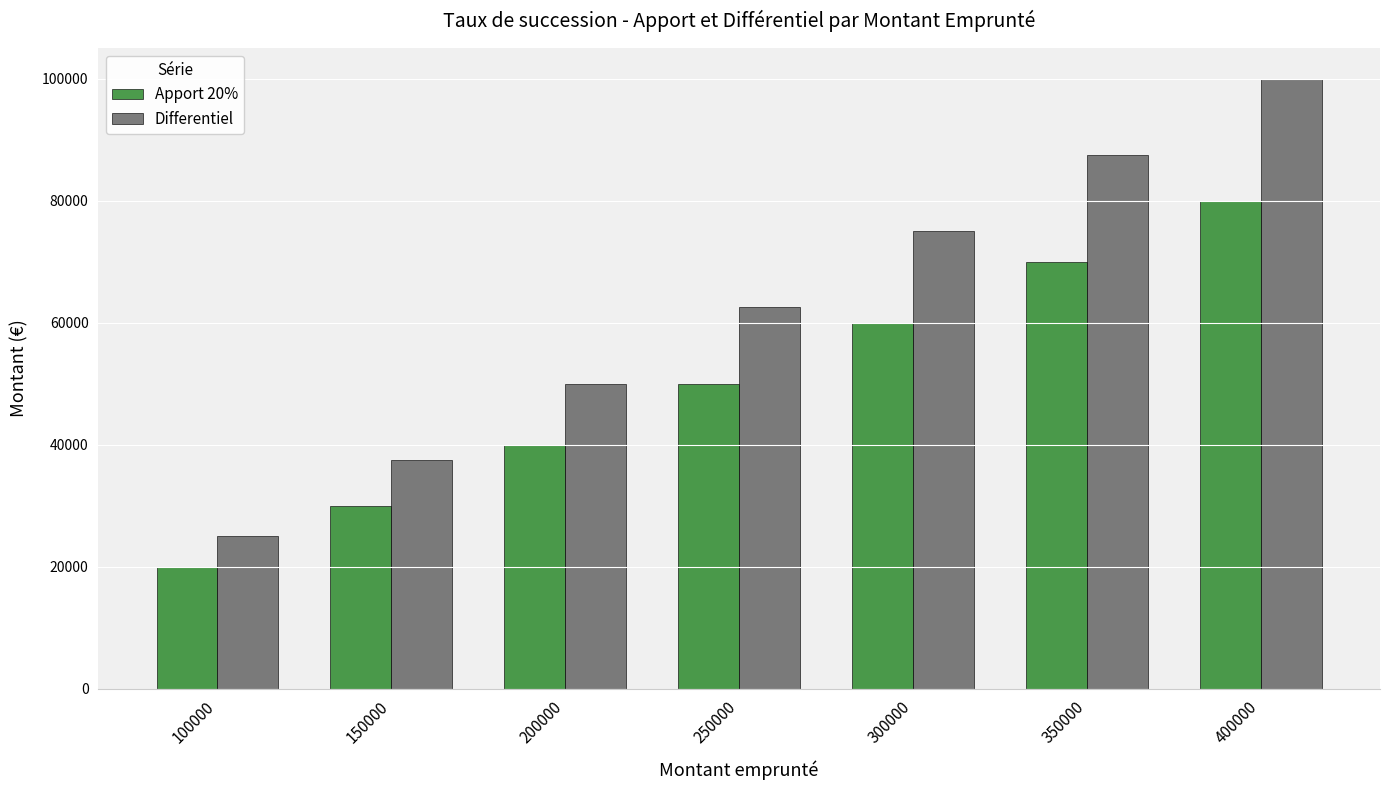

What is the approximate value of Apport 20% at 300000, to the nearest 10?

60000